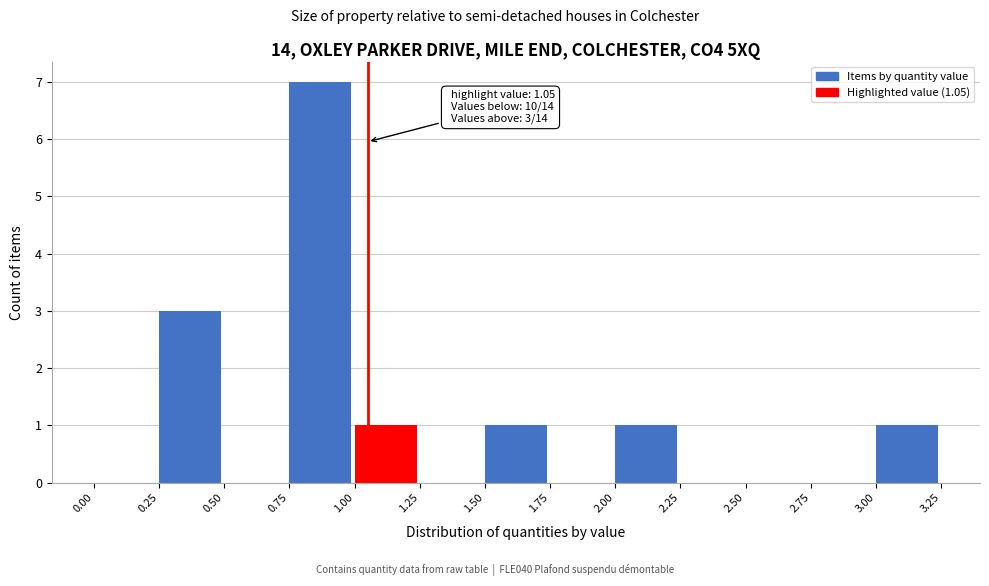

Over which range of the x-axis is the bar tallest?

0.75 to 1.00